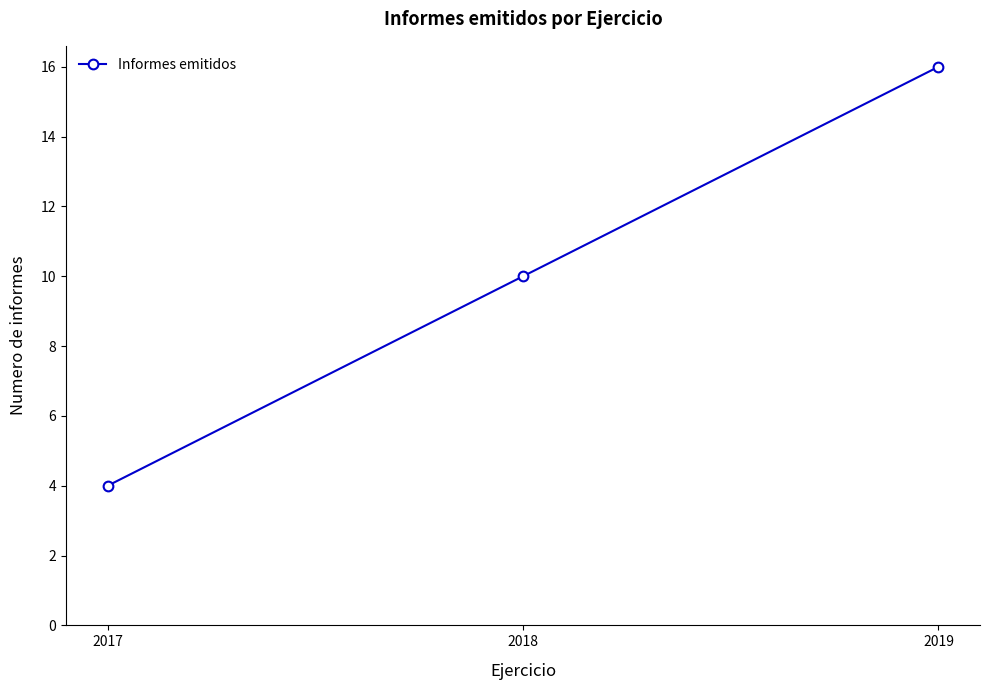

What is the difference between the values at 2018 and 2017?

6